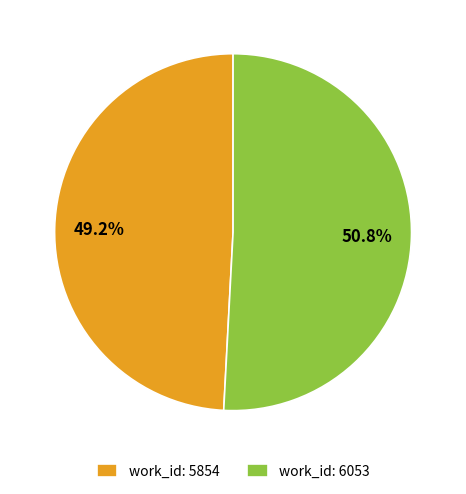

What percentage is the work_id: 5854 slice, to the nearest percent?

49%